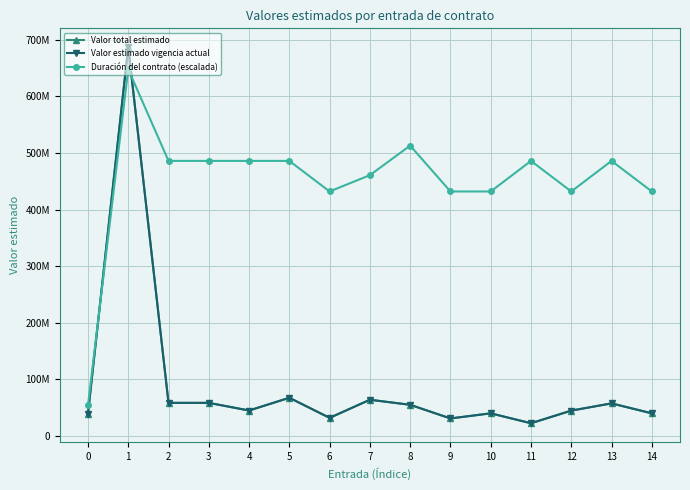

Is this an area chart (filled region under the line)?

No